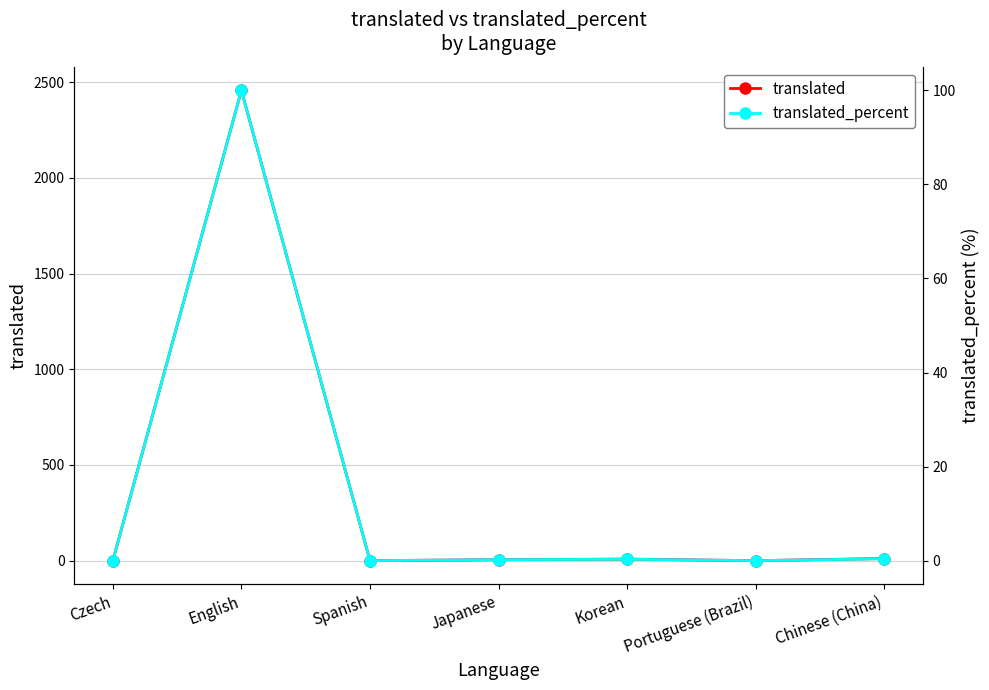

Reading right to left, list all the values displayed in this chart.

translated: 11.0	0.0	8.0	5.0	0.0	2457.0	0.0
translated_percent: 0.4	0.0	0.3	0.2	0.0	100.0	0.0